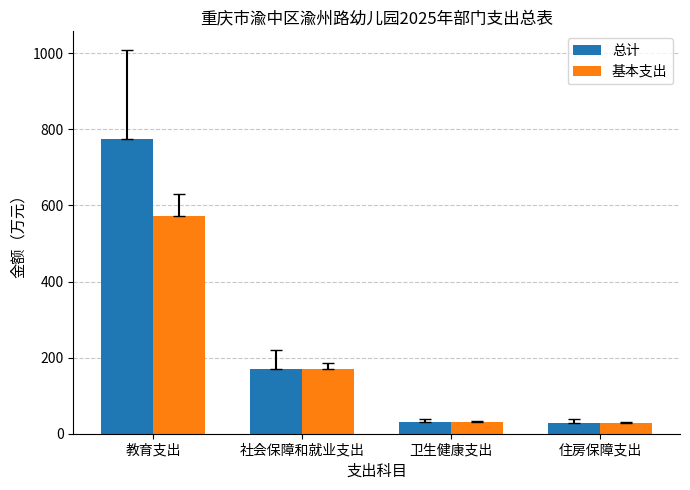

At which label does 总计 reach its peak?

教育支出